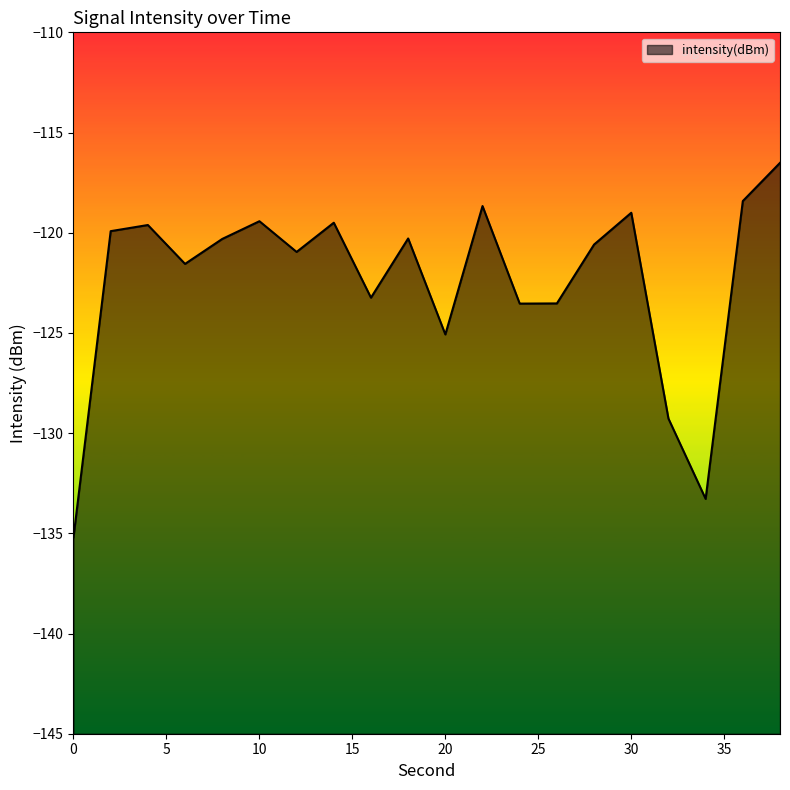

The chart shows a value of -48.6 at 12. True or false?

False